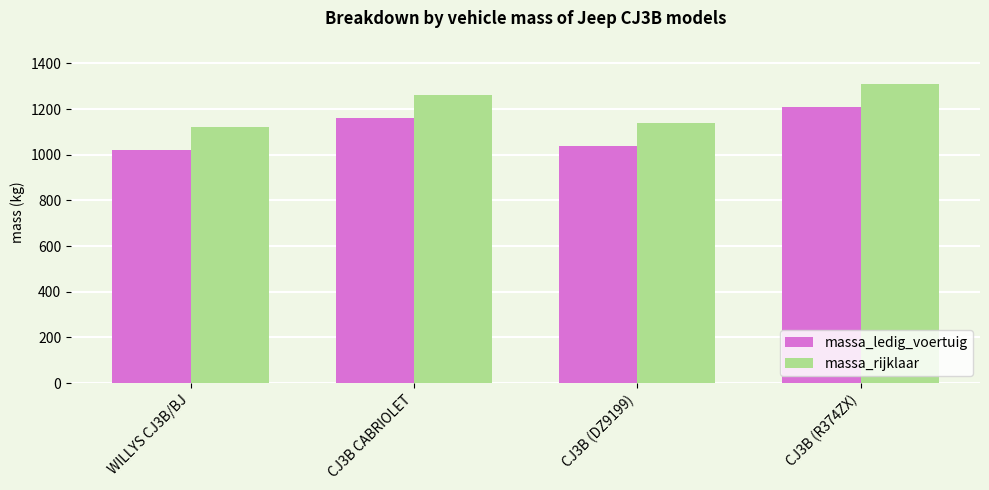

At which category does the chart reach its minimum across all series?

WILLYS CJ3B/BJ